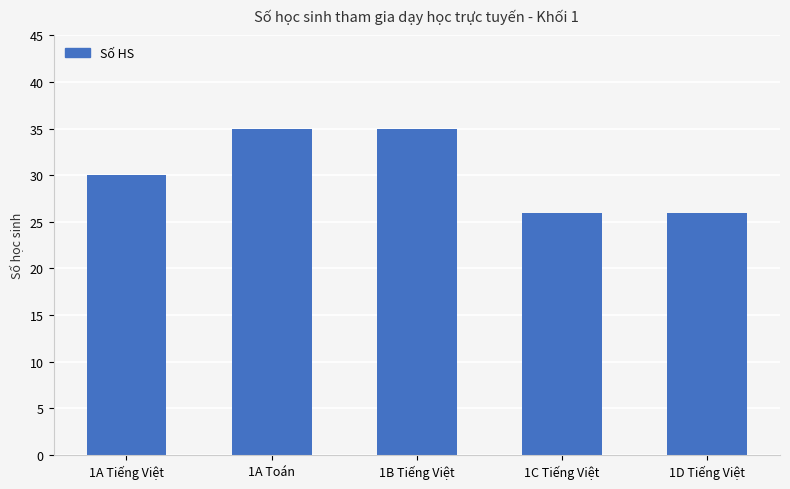

How many categories are shown in the chart?

5